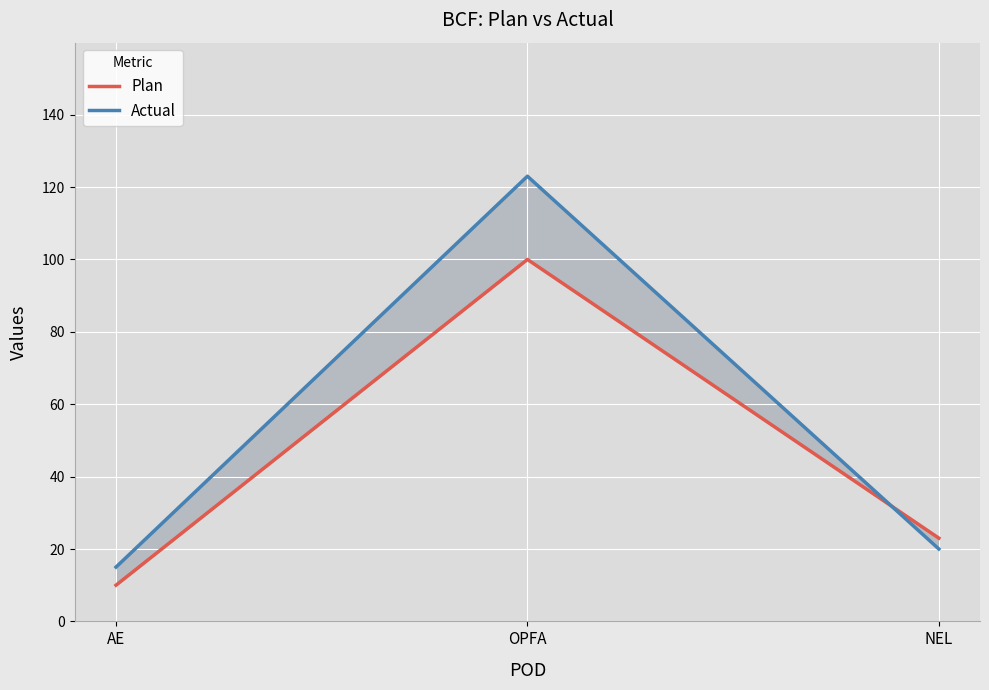

The value of Plan at OPFA is 100. True or false?

True